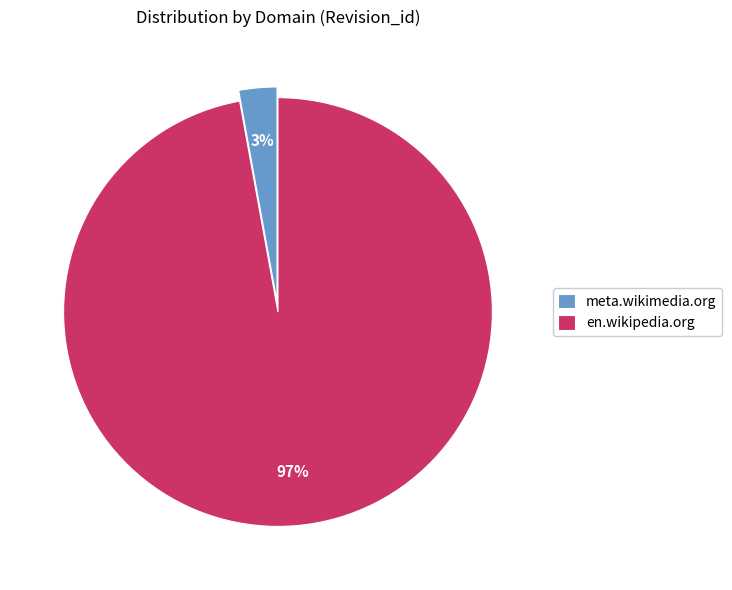

To the nearest percent, what portion does en.wikipedia.org represent?

97%